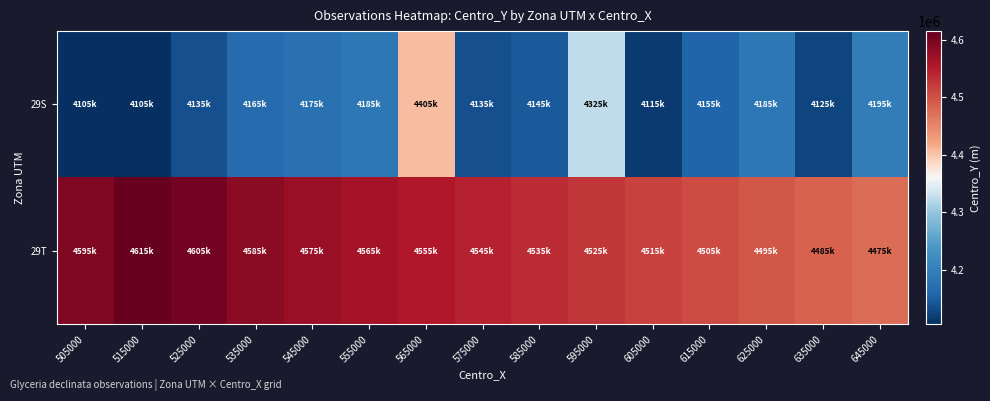

Count the number of data series in this chart.

2